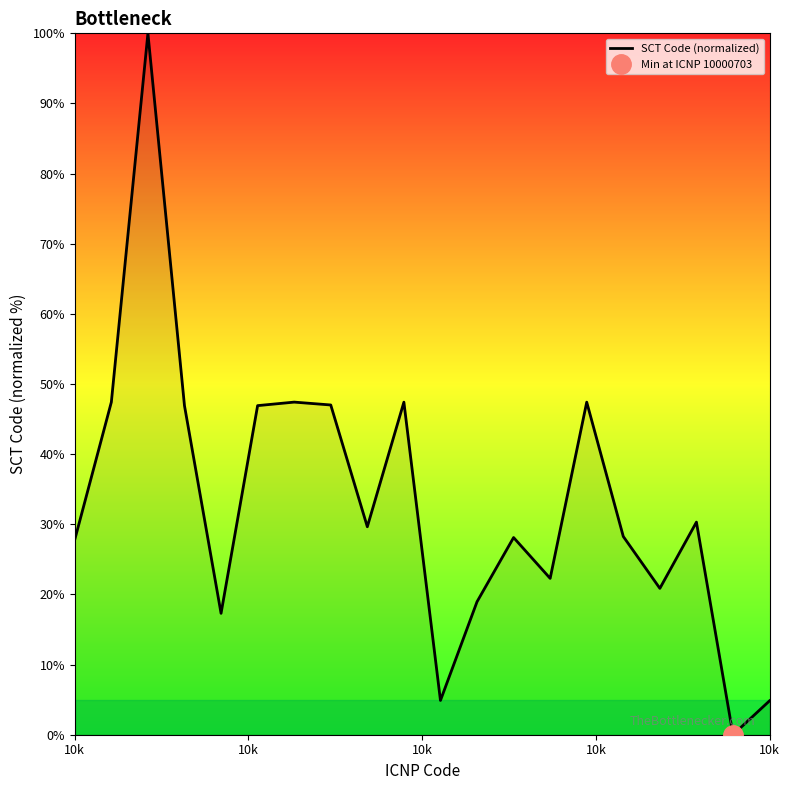

How many lines are shown in the chart?

1